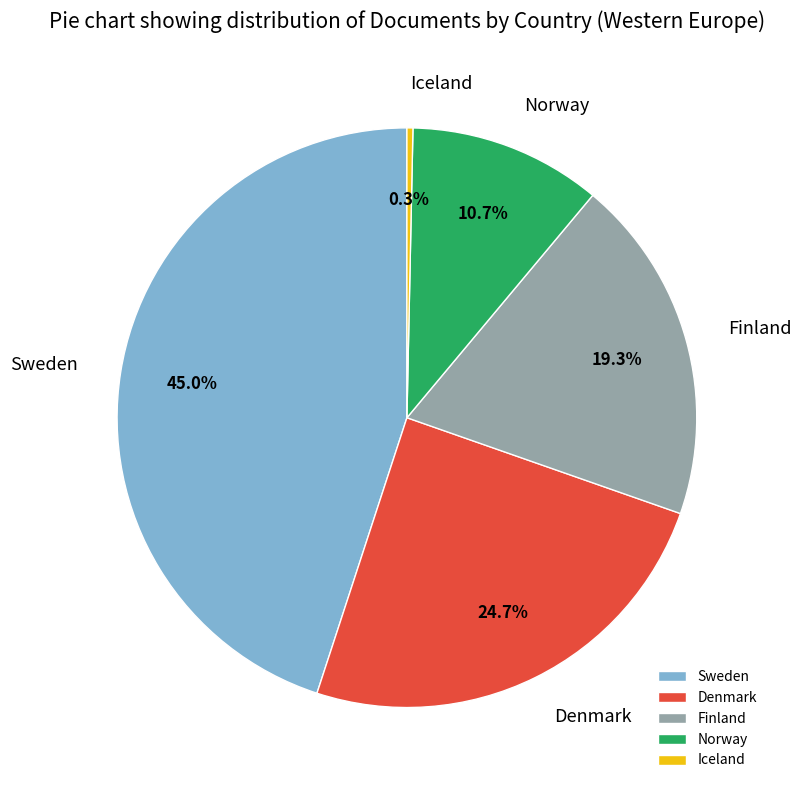

How many segments does this pie chart have?

5